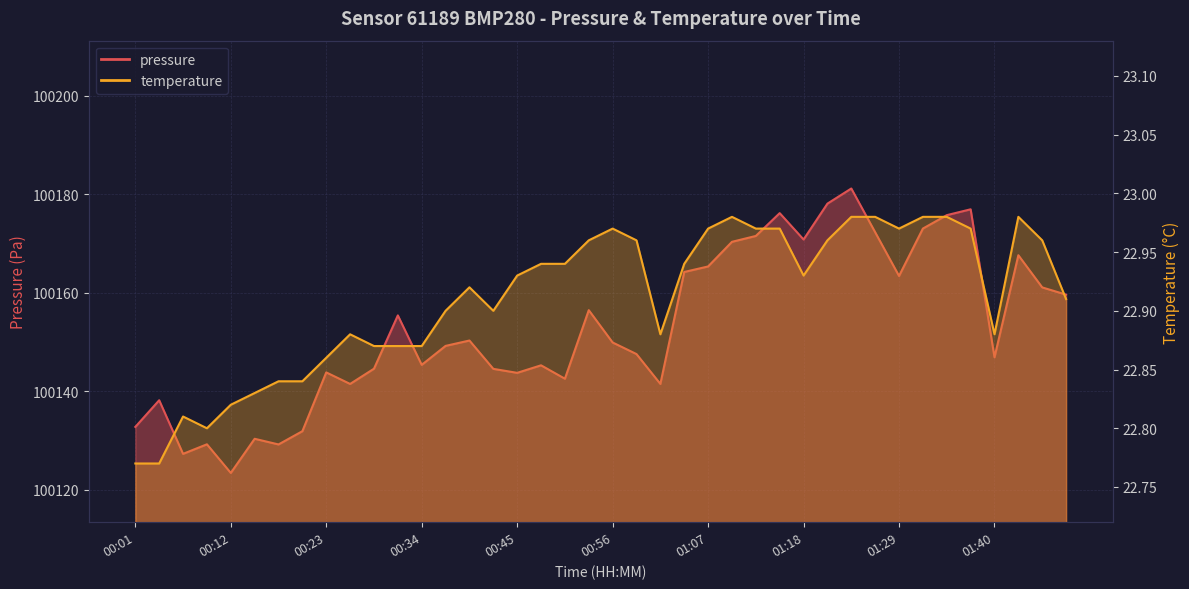

Reading right to left, what are all the values shown in this chart?

pressure: 100159.6	100161.1	100167.6	100146.9	100176.9	100175.7	100173.0	100163.4	100172.2	100181.1	100178.1	100170.8	100176.1	100171.5	100170.3	100165.3	100164.2	100141.5	100147.5	100149.9	100156.4	100142.5	100145.2	100143.7	100144.5	100150.3	100149.2	100145.3	100155.4	100144.6	100141.5	100143.8	100131.9	100129.2	100130.3	100123.4	100129.2	100127.3	100138.2	100132.8
temperature: 22.9	23.0	23.0	22.9	23.0	23.0	23.0	23.0	23.0	23.0	23.0	22.9	23.0	23.0	23.0	23.0	22.9	22.9	23.0	23.0	23.0	22.9	22.9	22.9	22.9	22.9	22.9	22.9	22.9	22.9	22.9	22.9	22.8	22.8	22.8	22.8	22.8	22.8	22.8	22.8